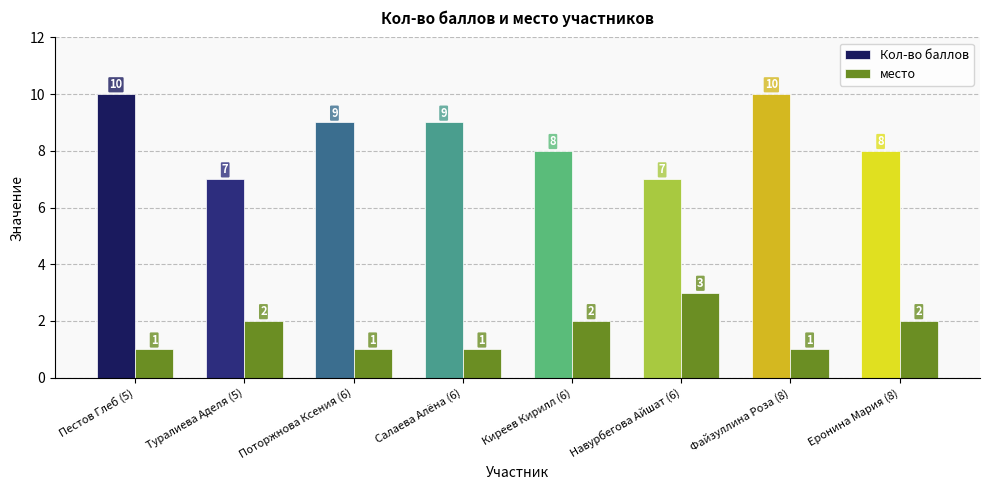

Is the value of место at Пестов Глеб (5) greater than the value of Кол-во баллов at Навурбегова Айшат (6)?

No